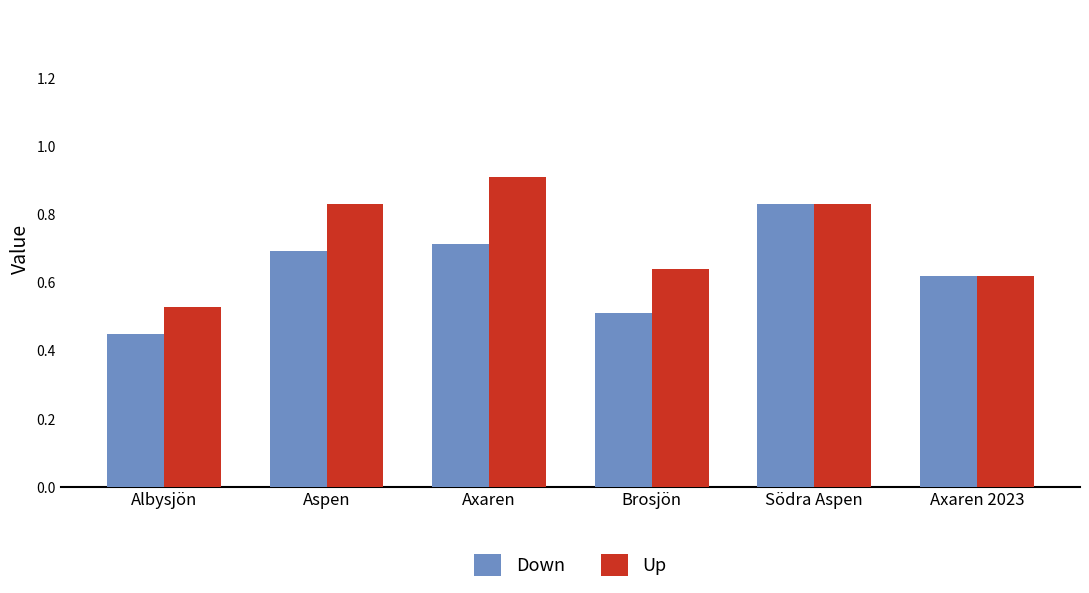

What is the sum of all Up values?

4.4